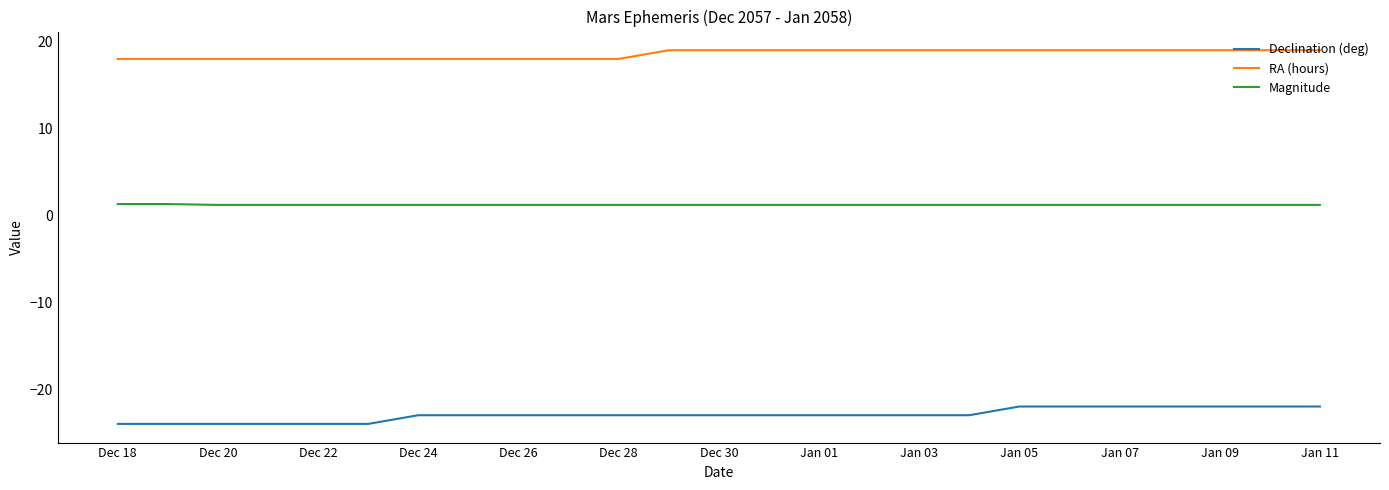

What is the difference between the maximum and minimum values in the Declination (deg) series?

2.0